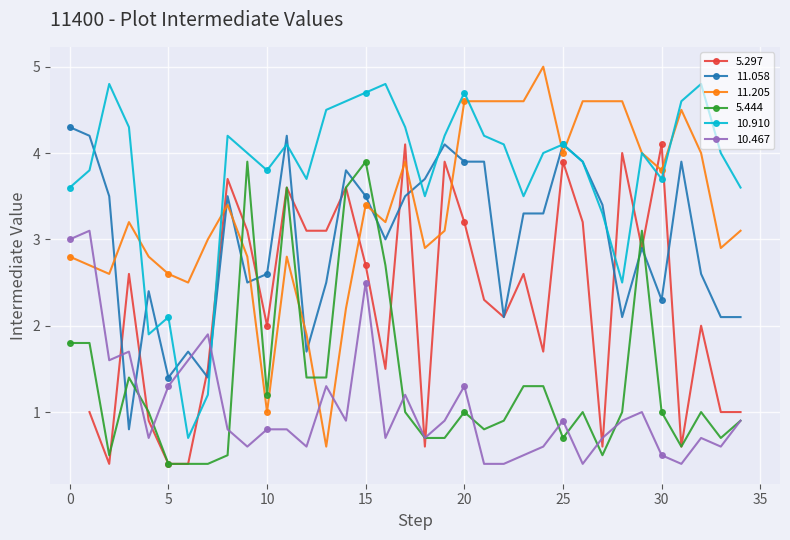

How many intersections are there between 11.205 and 5.444?

4